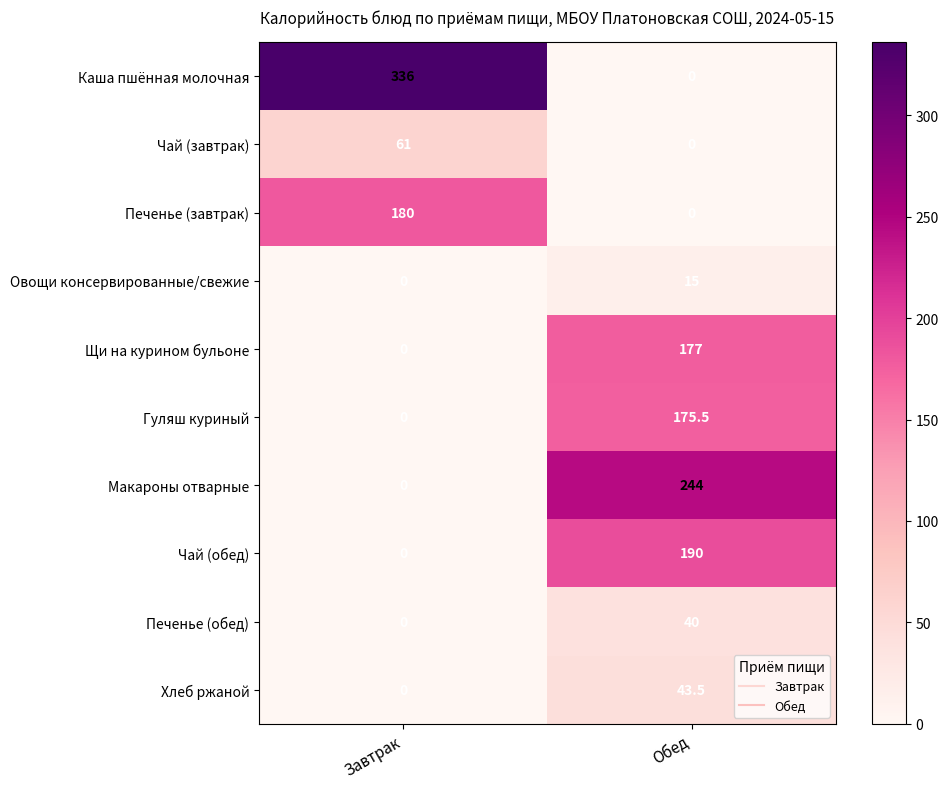

What is the difference between the Каша пшённая молочная values at Обед and Завтрак?

336.0